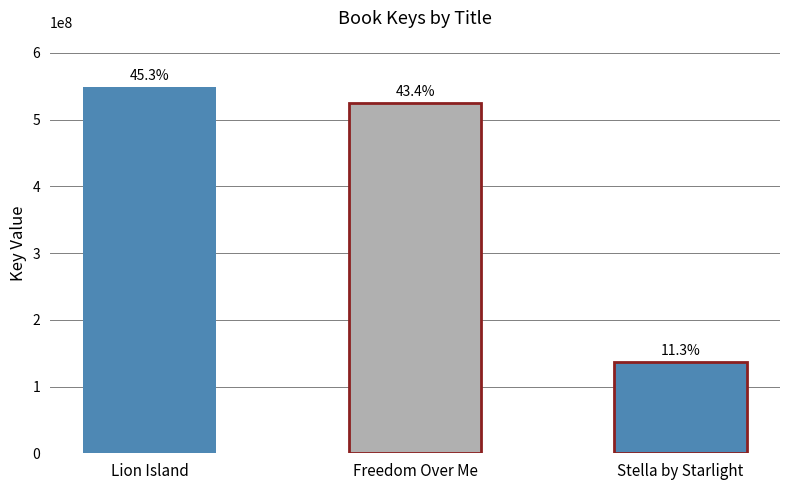

How many bars are there in total?

3